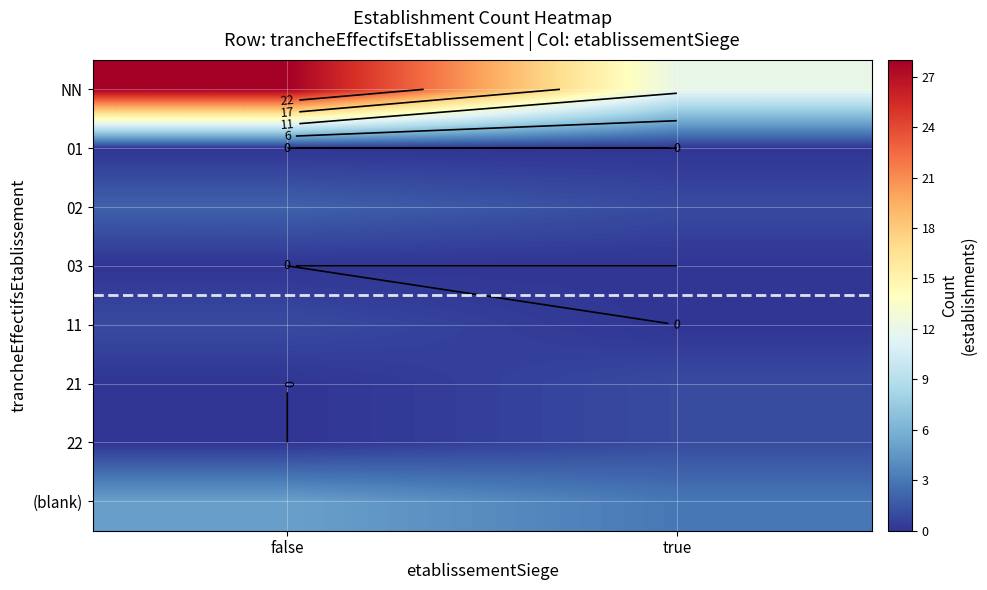

Which has a higher value, false or true?

false